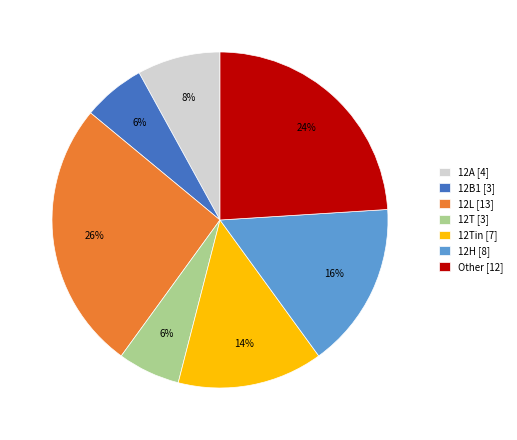

Does any single category account for the majority?

No